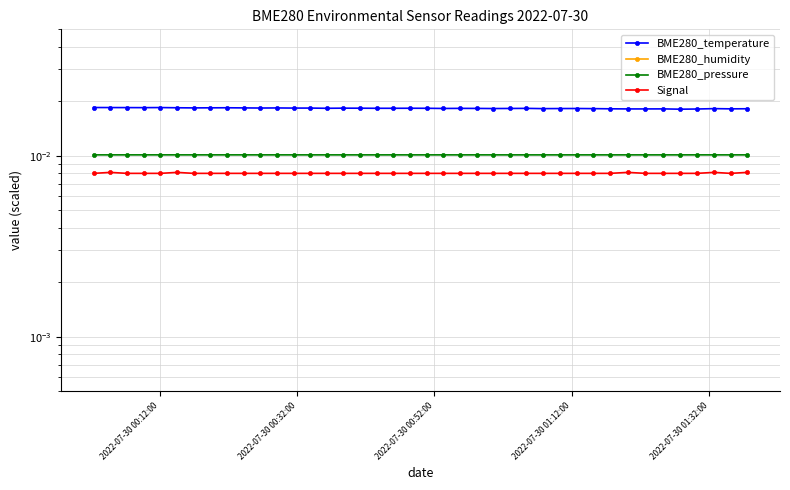

Does the chart display data point markers on the line(s)?

Yes